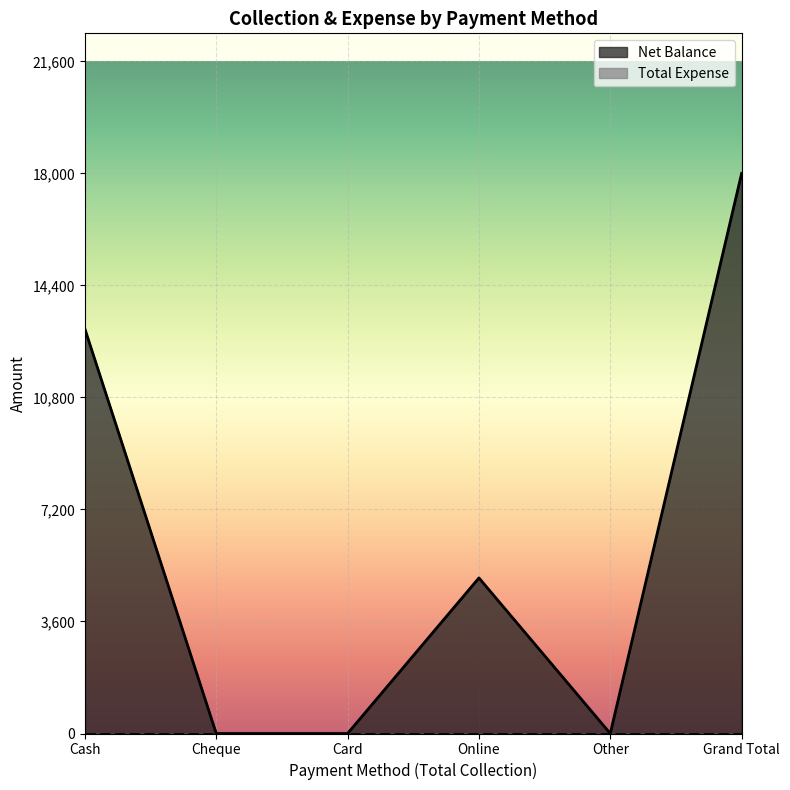

How many positive values are there?

3